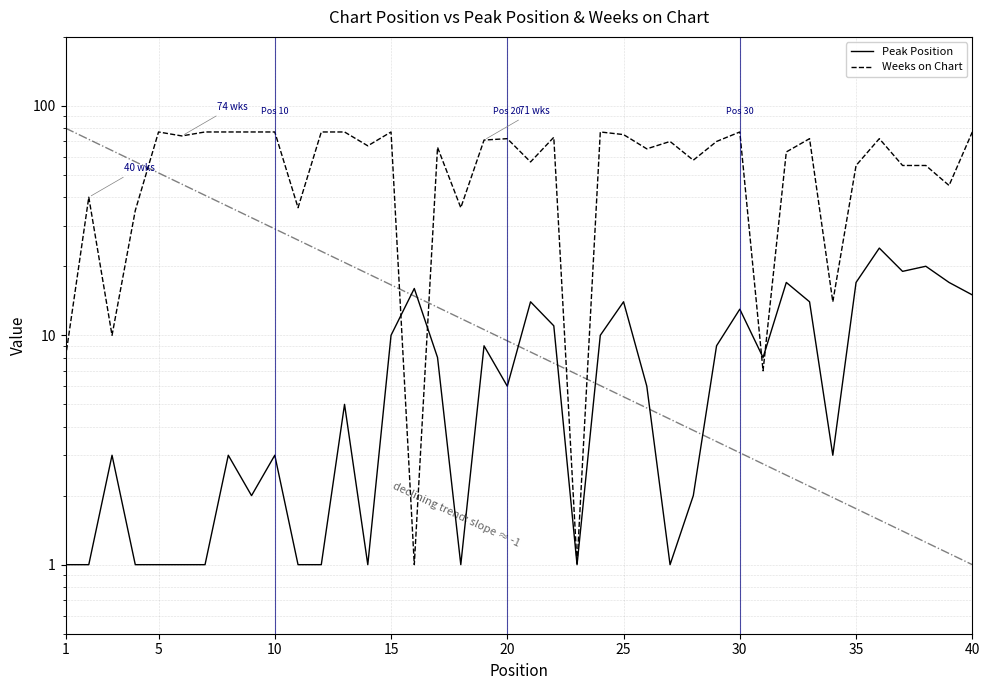

Is the value of Weeks on Chart at 25 greater than the value of Peak Position at 31?

Yes